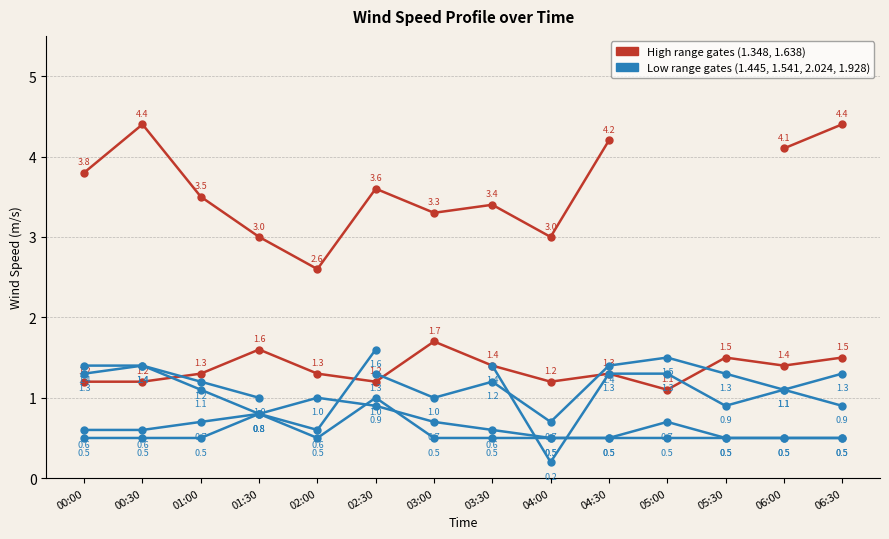

What is the minimum value shown in the chart?

0.2